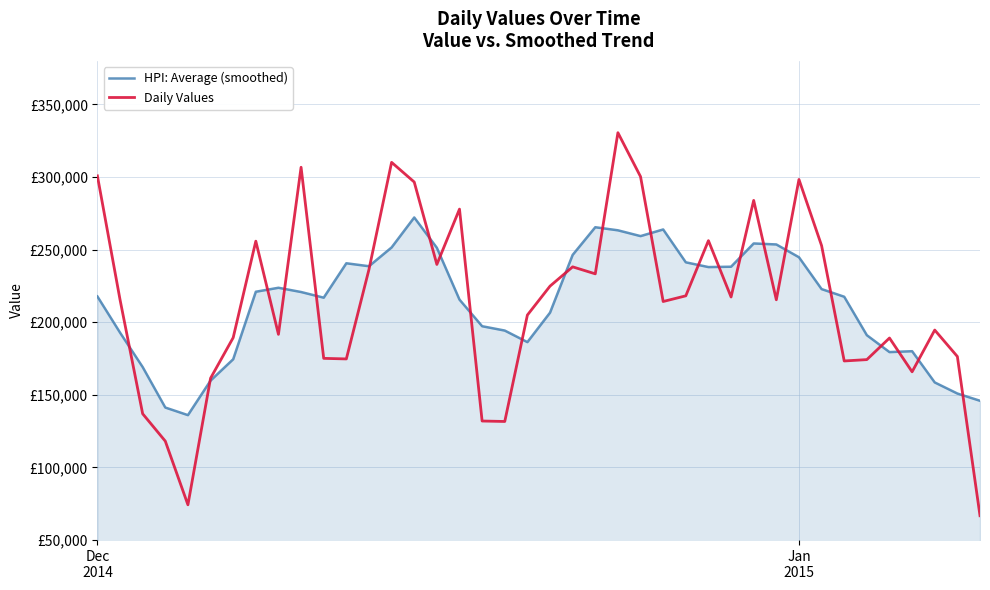

Does the chart display data point markers on the line(s)?

No